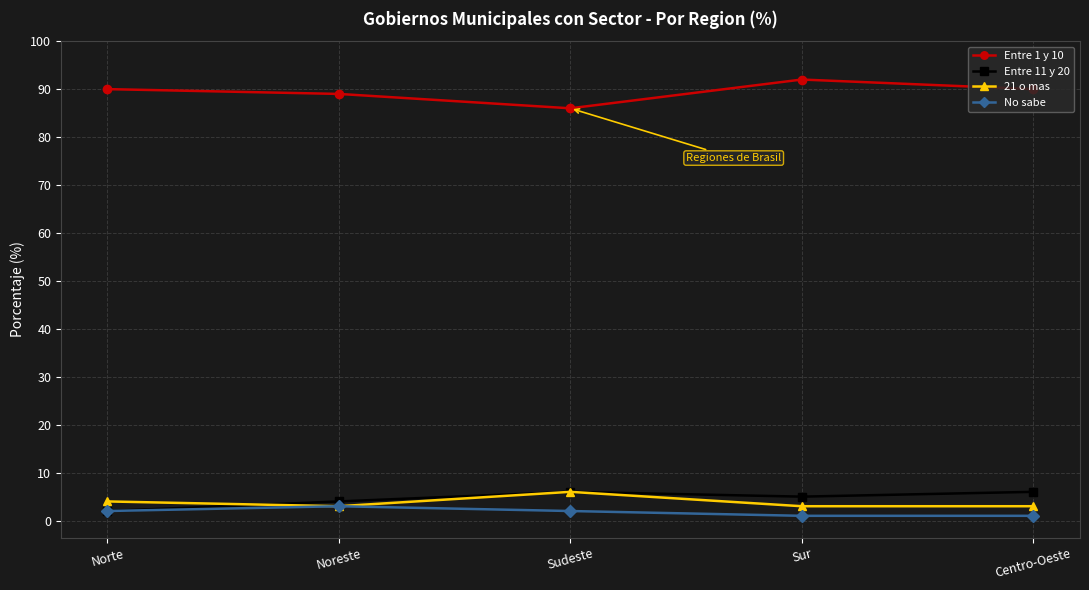

Does the chart display data point markers on the line(s)?

Yes